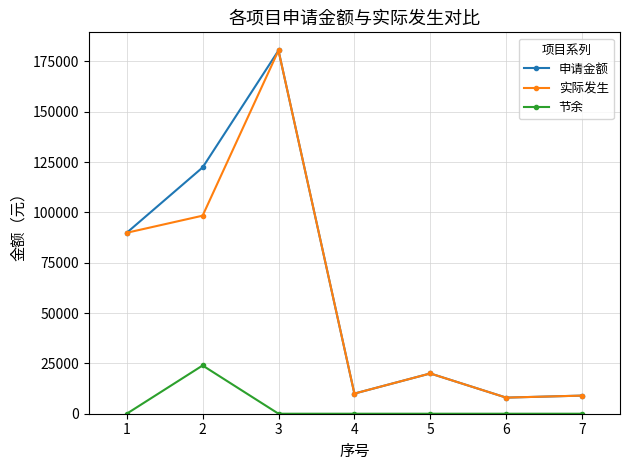

What is the difference between the 申请金额 values at 6 and 3?

172400.0